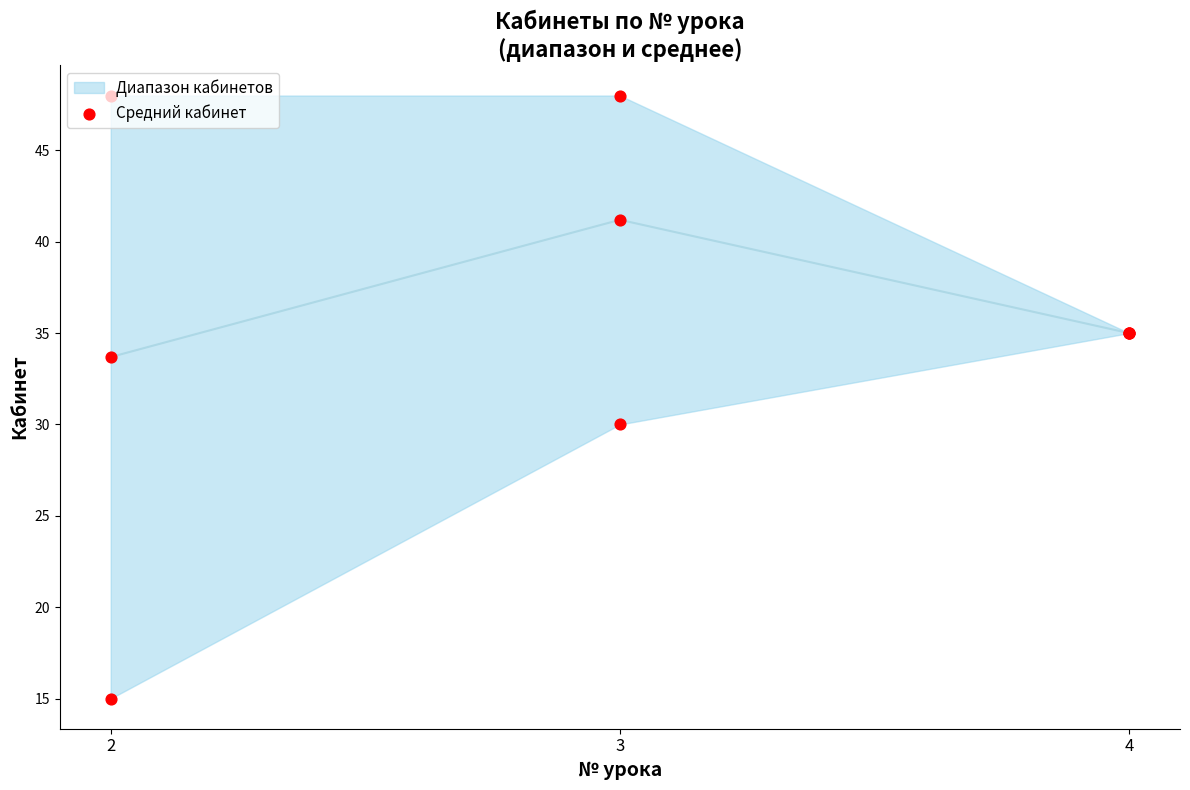

Between 4 and 3, which is larger?

3